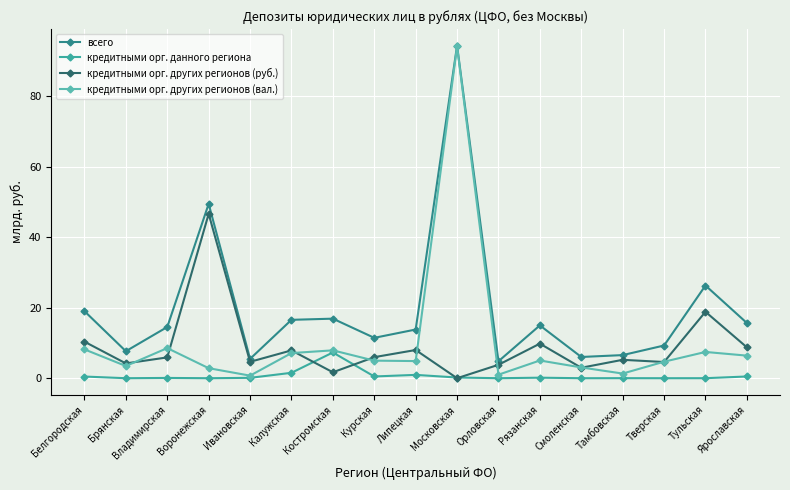

Rank the categories by кредитными орг. других регионов (руб.) value from lowest to highest.

Московская, Костромская, Смоленская, Орловская, Брянская, Тверская, Ивановская, Тамбовская, Владимирская, Курская, Калужская, Липецкая, Ярославская, Рязанская, Белгородская, Тульская, Воронежская